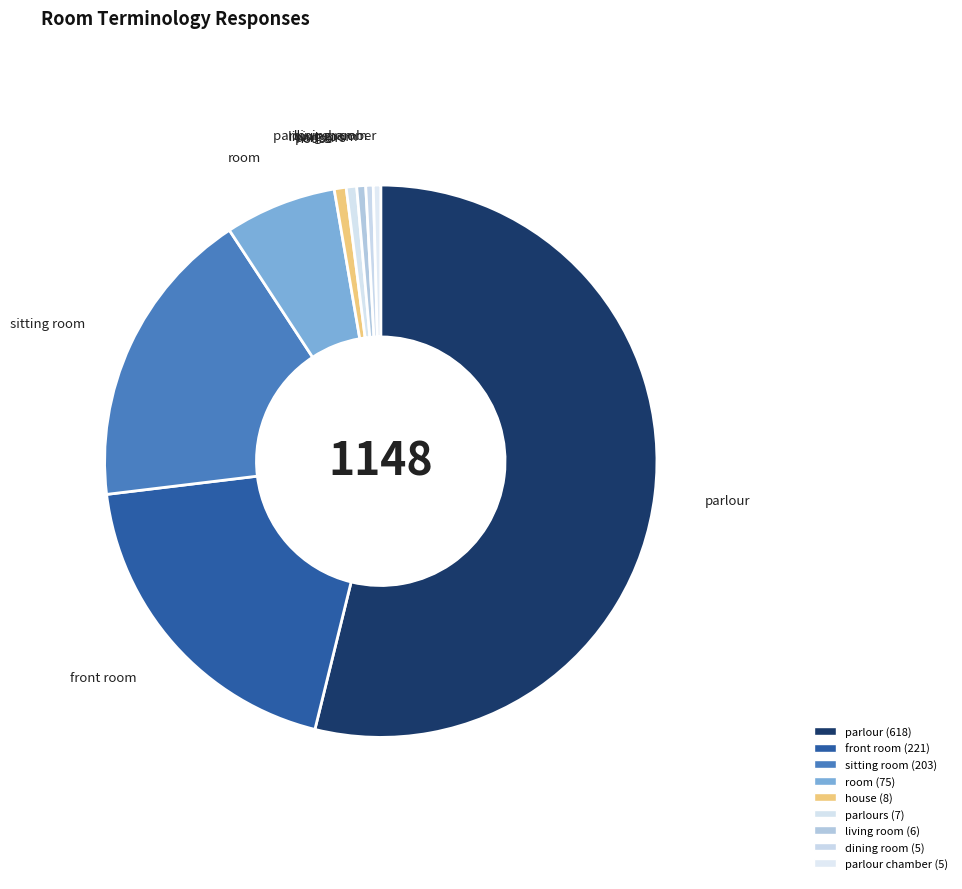

Which category has the biggest portion of the pie?

parlour